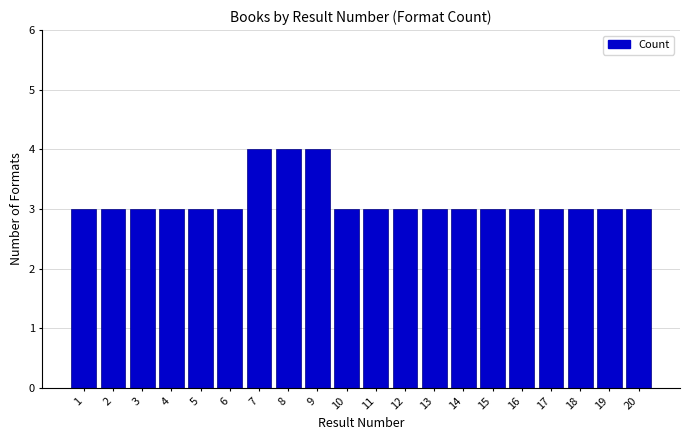

Reading left to right, what are all the values shown in this chart?

1=3	2=3	3=3	4=3	5=3	6=3	7=4	8=4	9=4	10=3	11=3	12=3	13=3	14=3	15=3	16=3	17=3	18=3	19=3	20=3